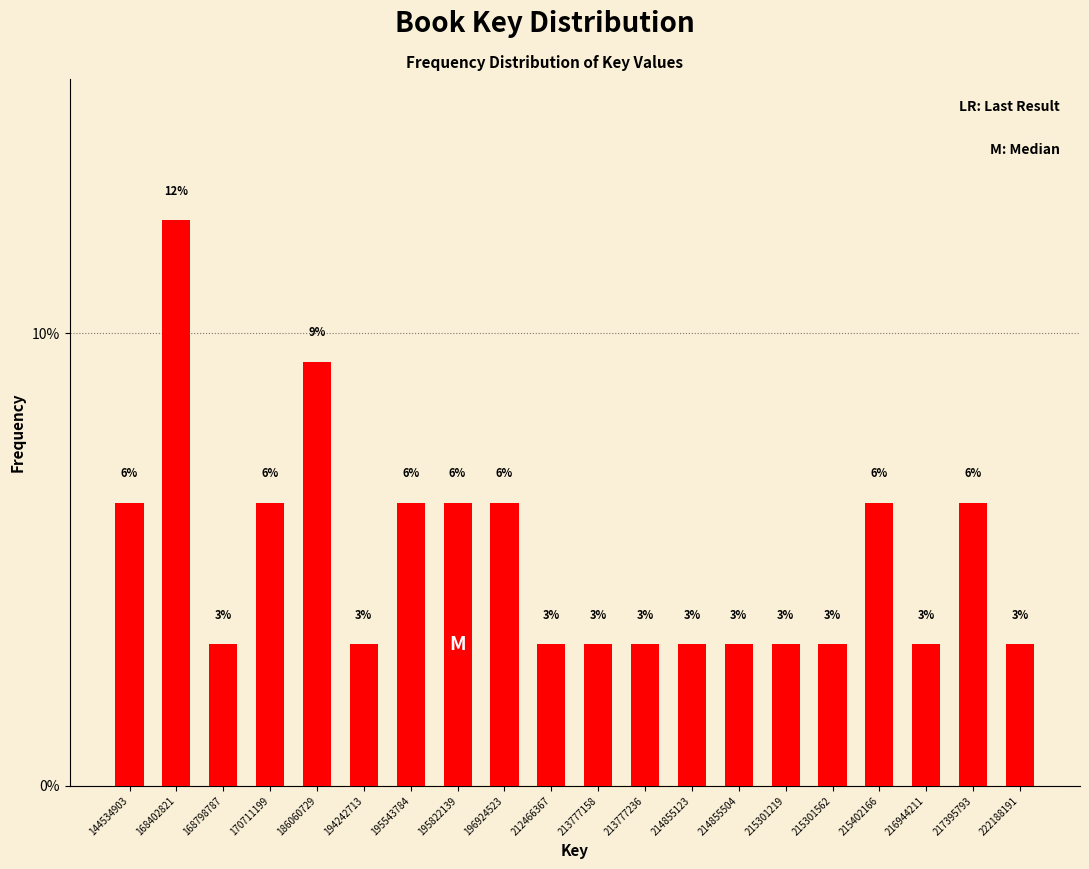

How many bars are there in total?

20